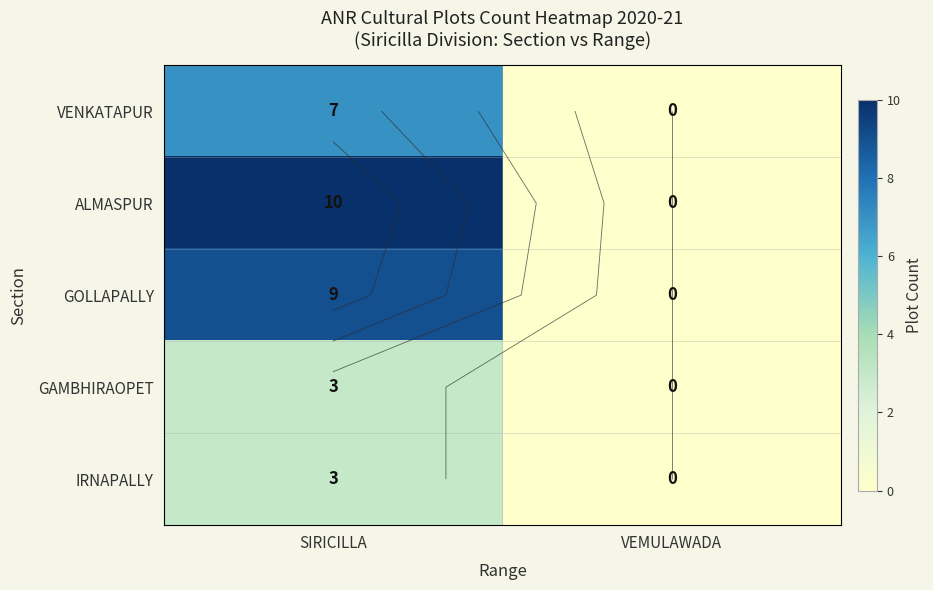

Which has a higher value, VEMULAWADA or SIRICILLA?

SIRICILLA